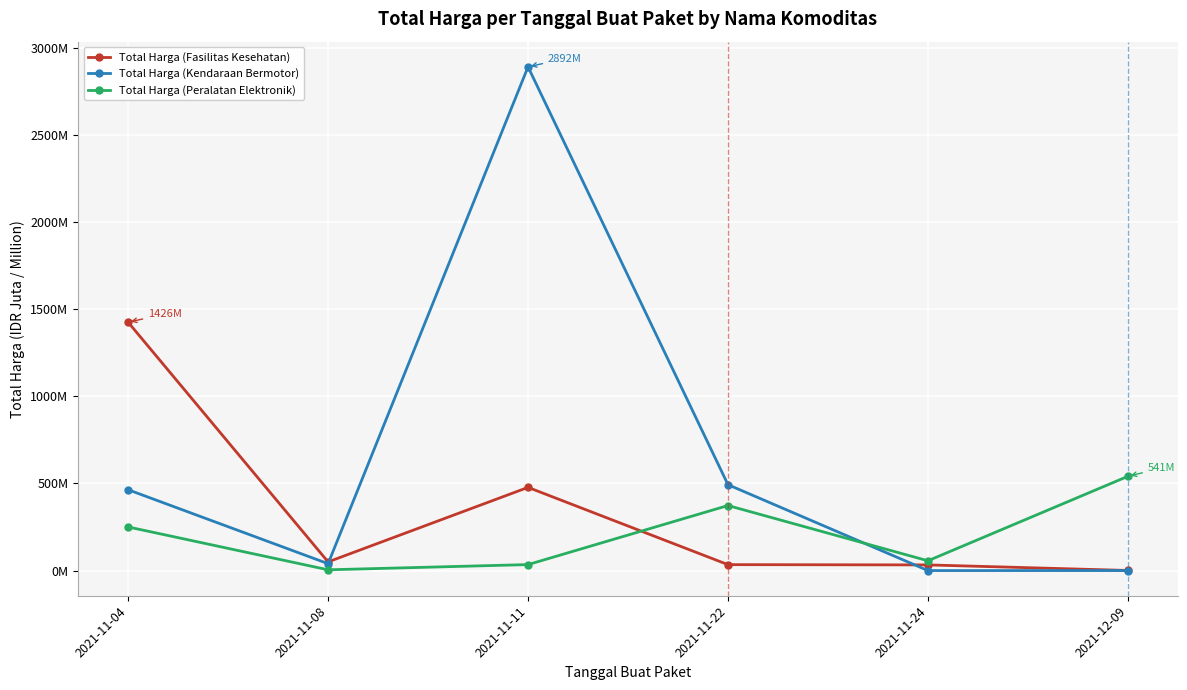

Which has a higher value, 2021-11-04 or 2021-12-09?

2021-11-04